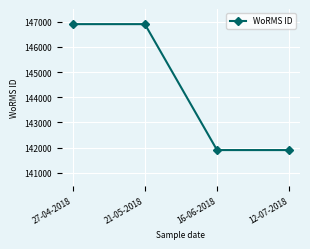

What is the maximum value shown in the chart?

146900